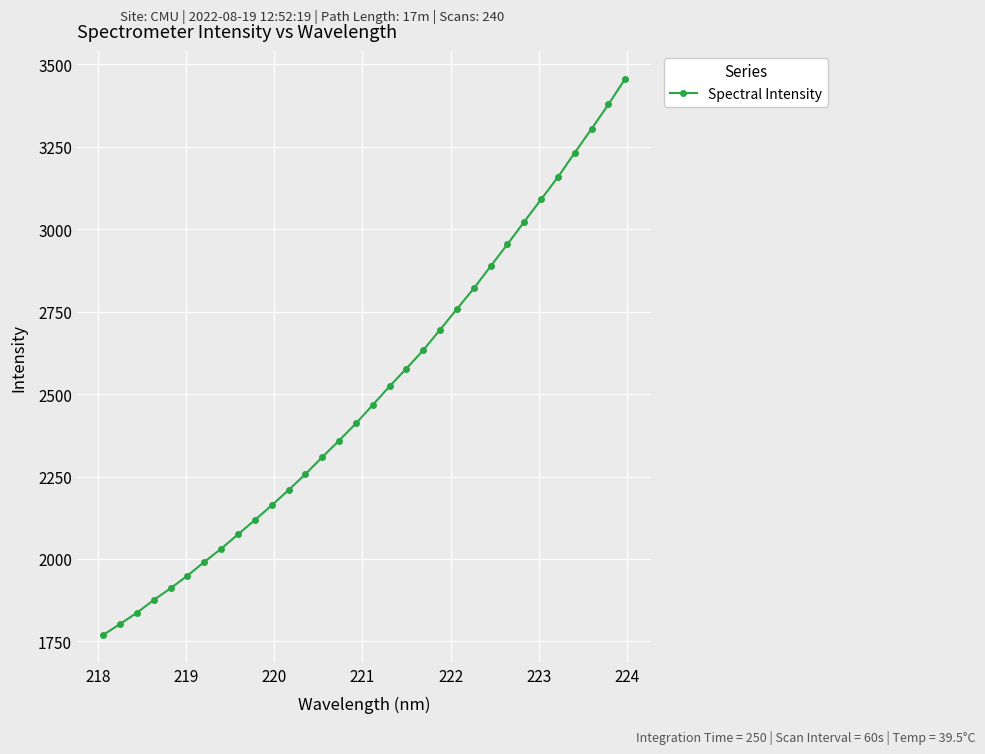

What is the difference between the maximum and minimum values?

1687.7